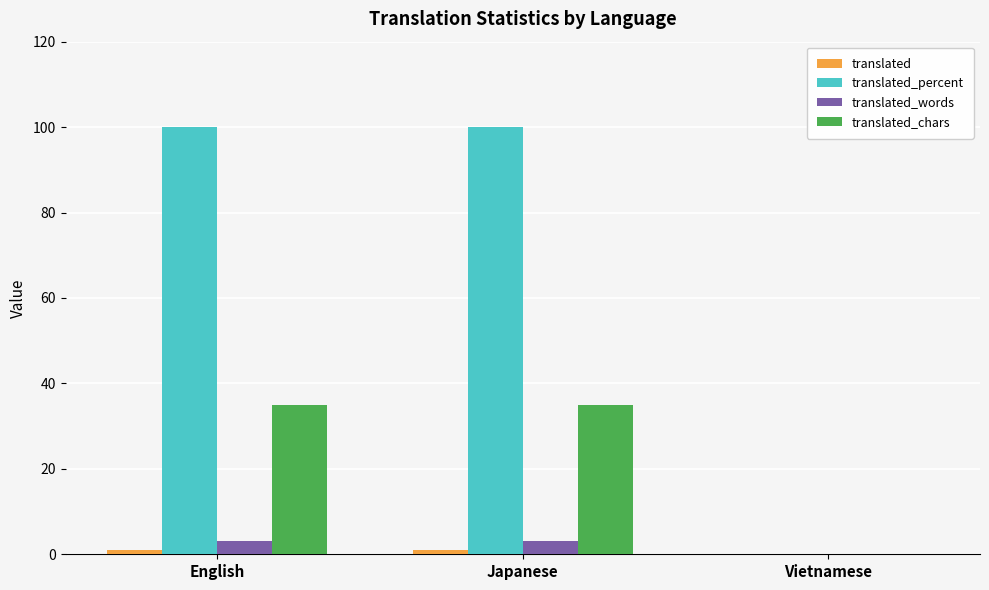

Count the number of data series in this chart.

4